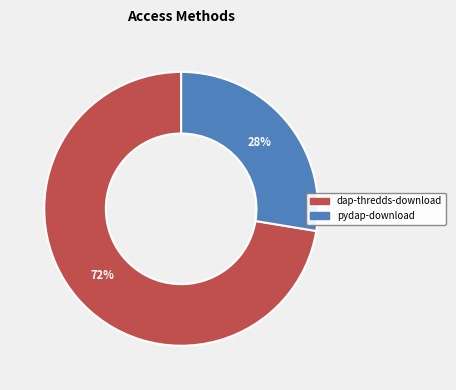

The dap-thredds-download slice represents 72% of the pie. True or false?

True